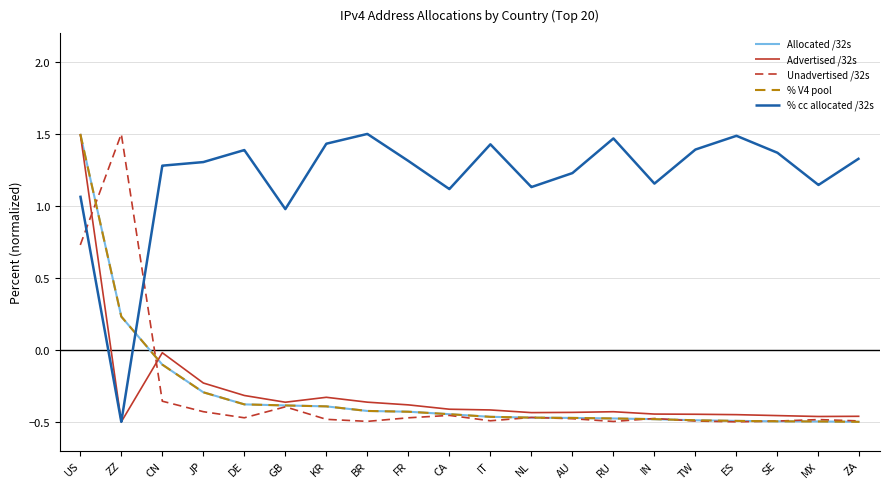

Where do Unadvertised /32s and Allocated /32s first cross each other?

US and ZZ